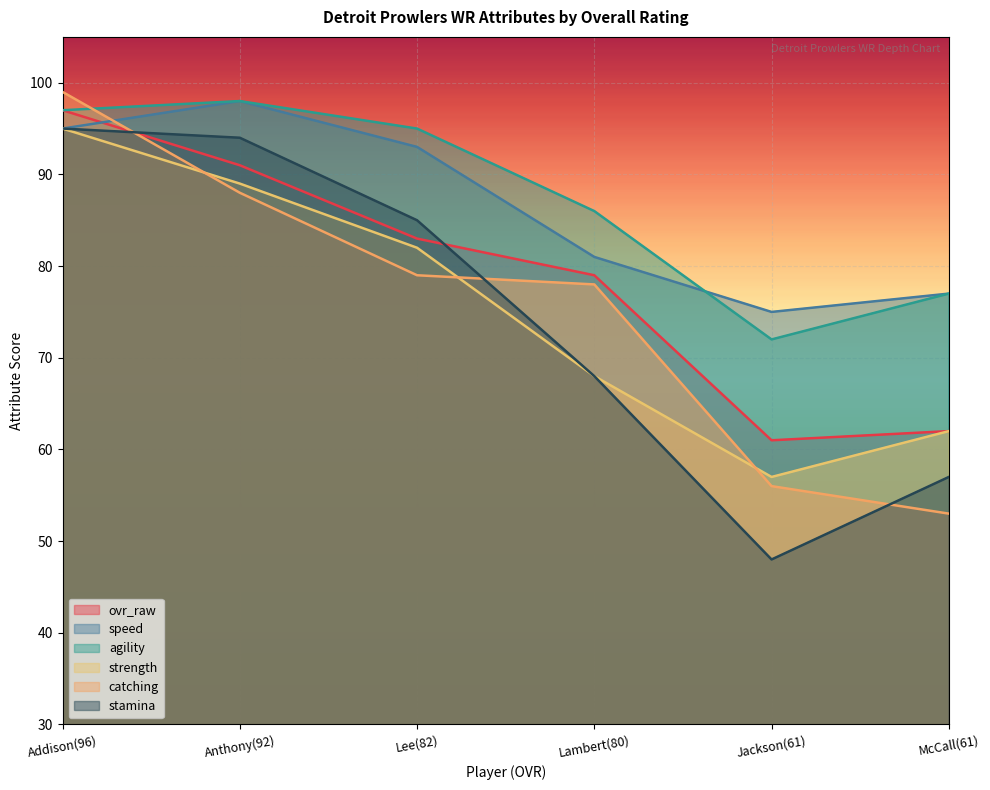

How many lines are shown in the chart?

6